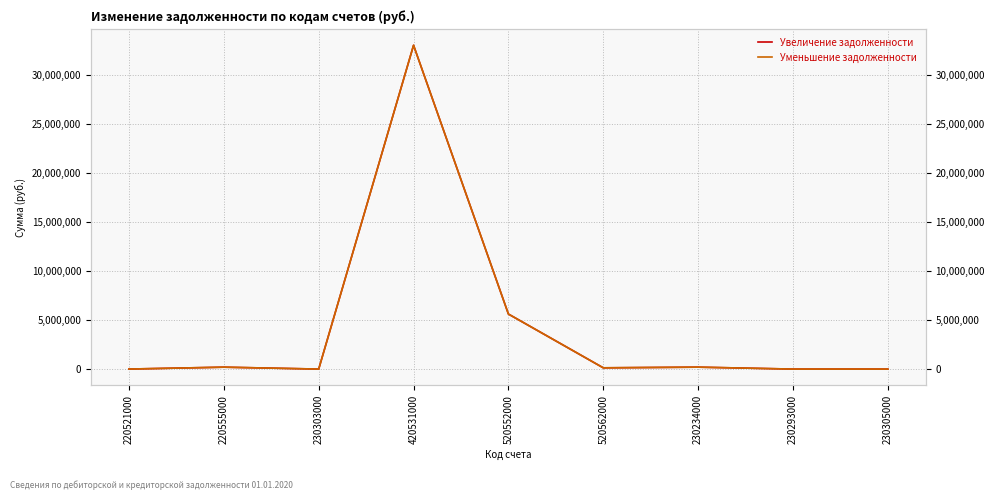

What is the difference between the second highest and minimum values in the Уменьшение задолженности series?

5618296.1